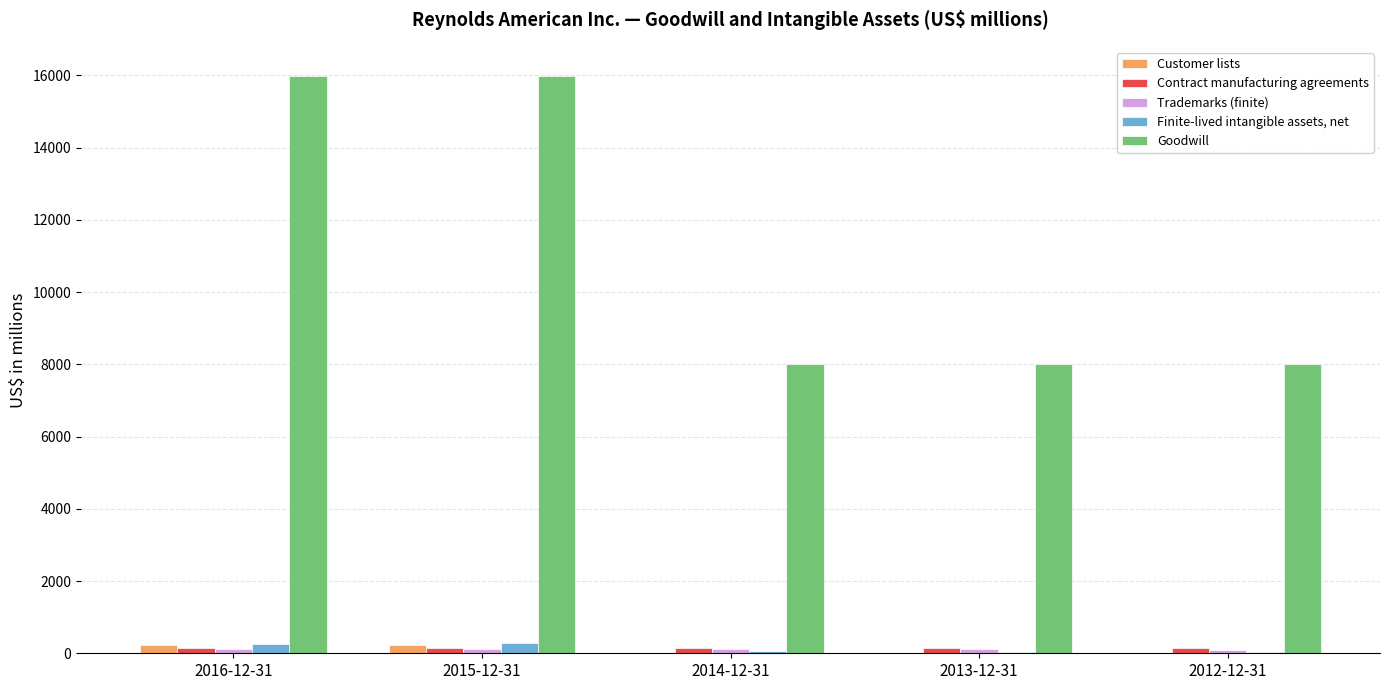

What is the sum of all Goodwill values?

56023